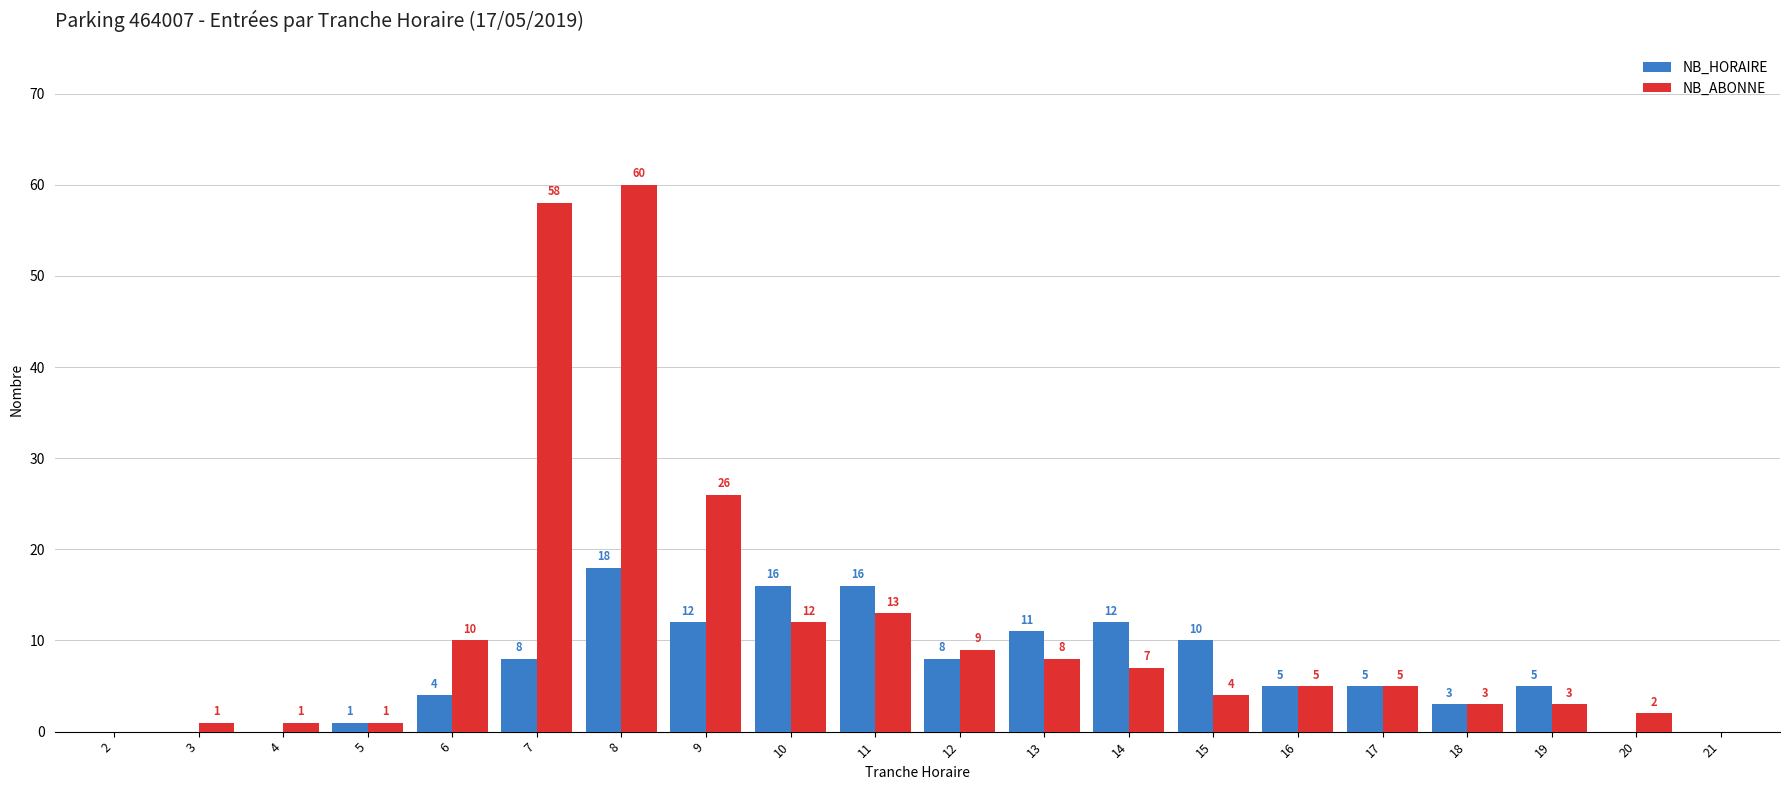

Between 3 and 10, which series saw the biggest shift?

NB_HORAIRE